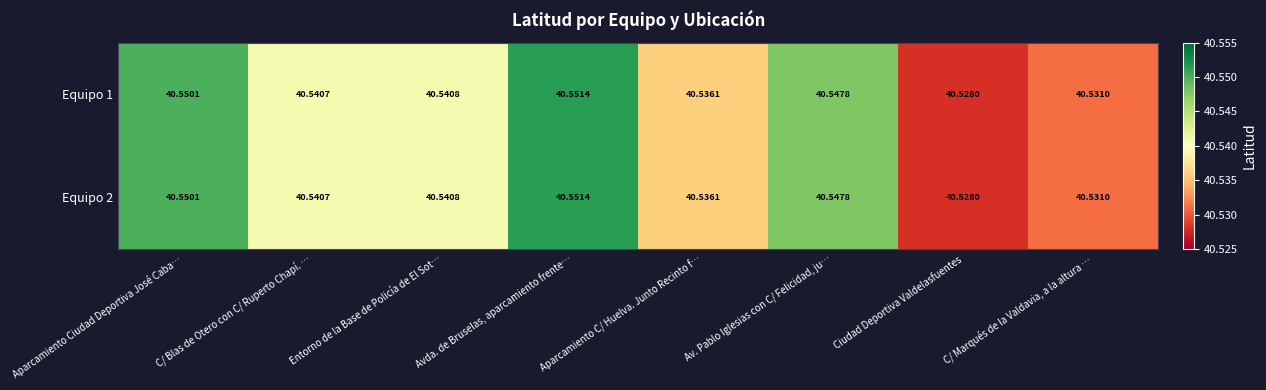

List the labels in order of Equipo 1 value, smallest first.

Ciudad Deportiva Valdelasfuentes, C/ Marqués de la Valdavia, a la altura …, Aparcamiento C/ Huelva. Junto Recinto f…, C/ Blas de Otero con C/ Ruperto Chapí. …, Entorno de la Base de Policía de El Sot…, Av. Pablo Iglesias con C/ Felicidad, ju…, Aparcamiento Ciudad Deportiva José Caba…, Avda. de Bruselas, aparcamiento frente…